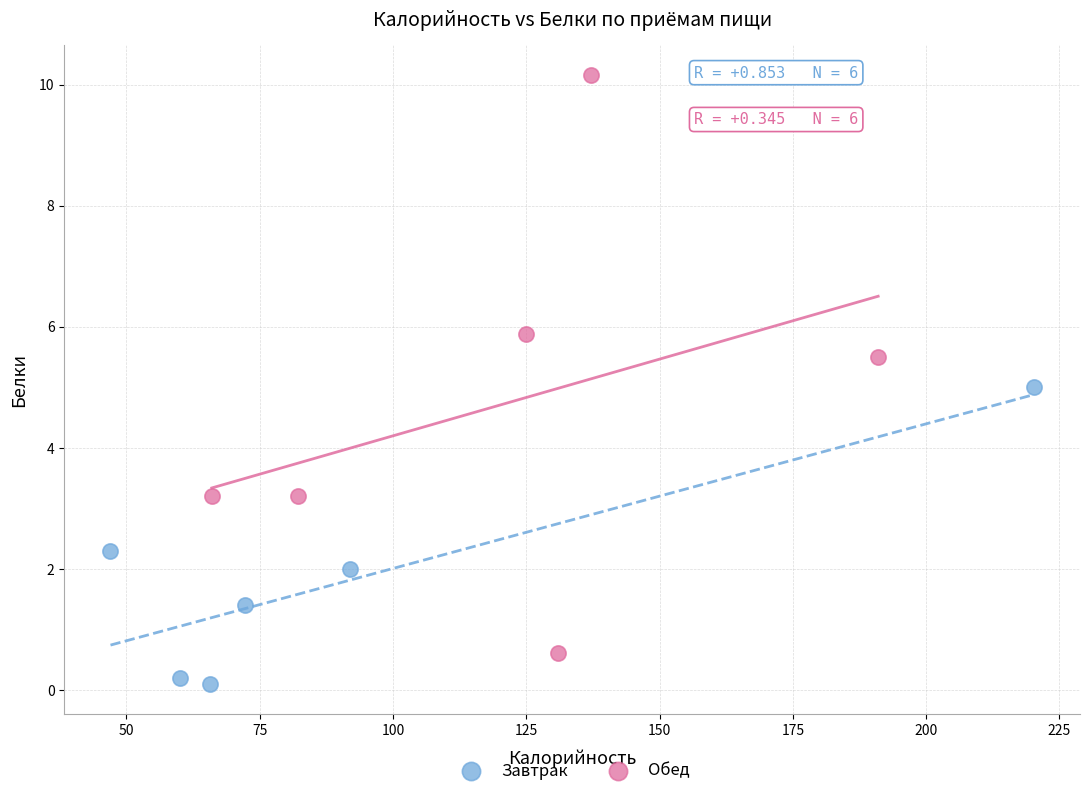

Which series reaches the minimum Y coordinate?

Завтрак